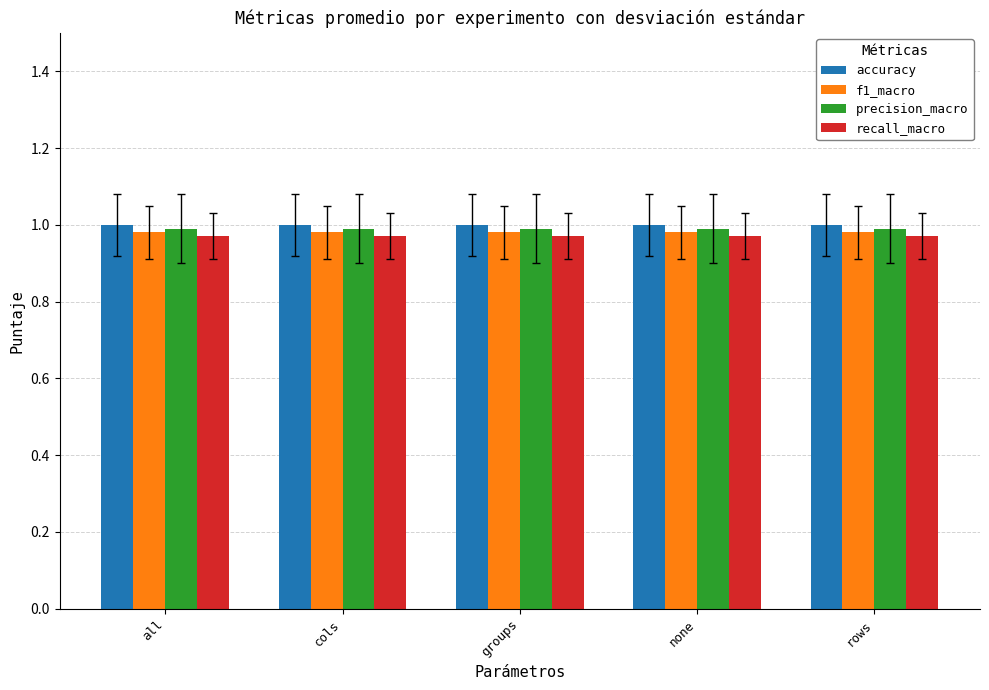

What is the sum of the accuracy values at rows and none?

2.0